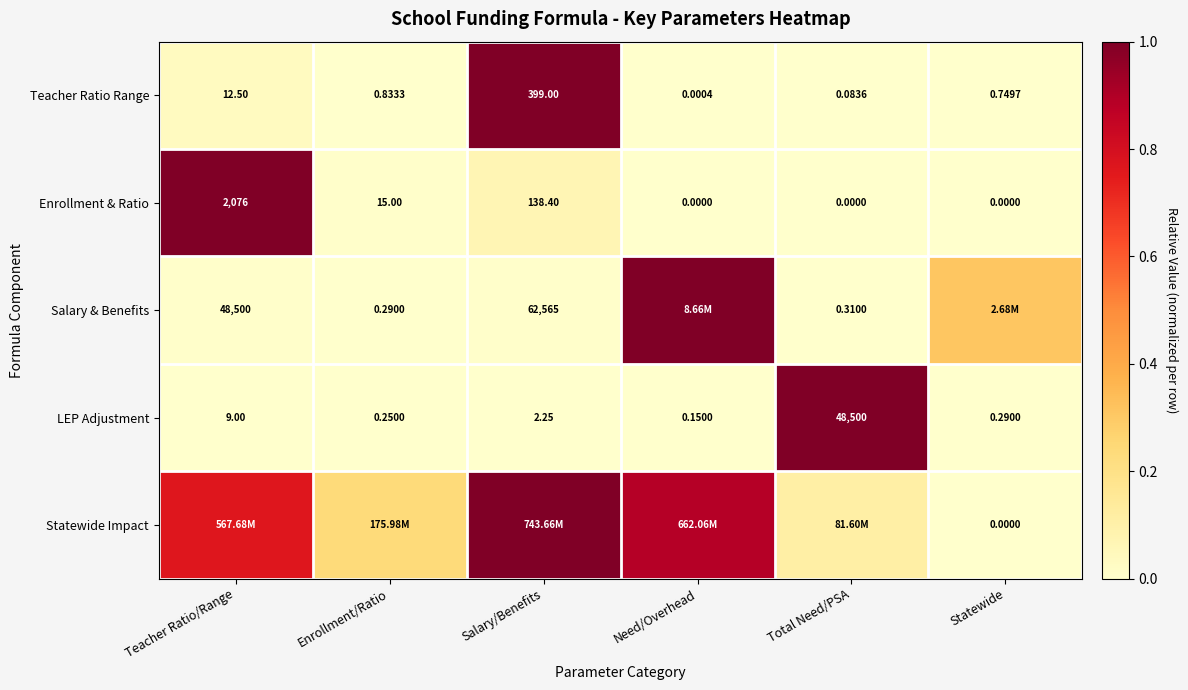

At which label does Enrollment & Ratio first exceed 15?

Teacher Ratio/Range